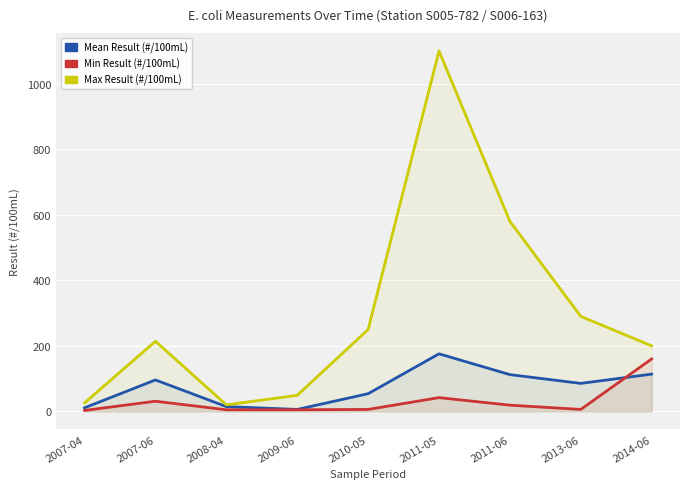

How many values in the Min Result (#/100mL) series are below 6?

3